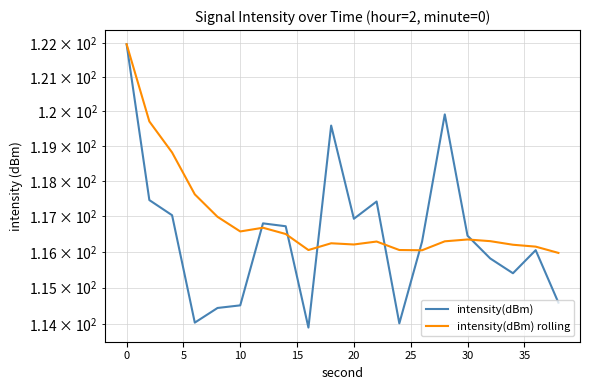

After their last crossing, which series has the higher values: intensity(dBm) rolling or intensity(dBm)?

intensity(dBm) rolling